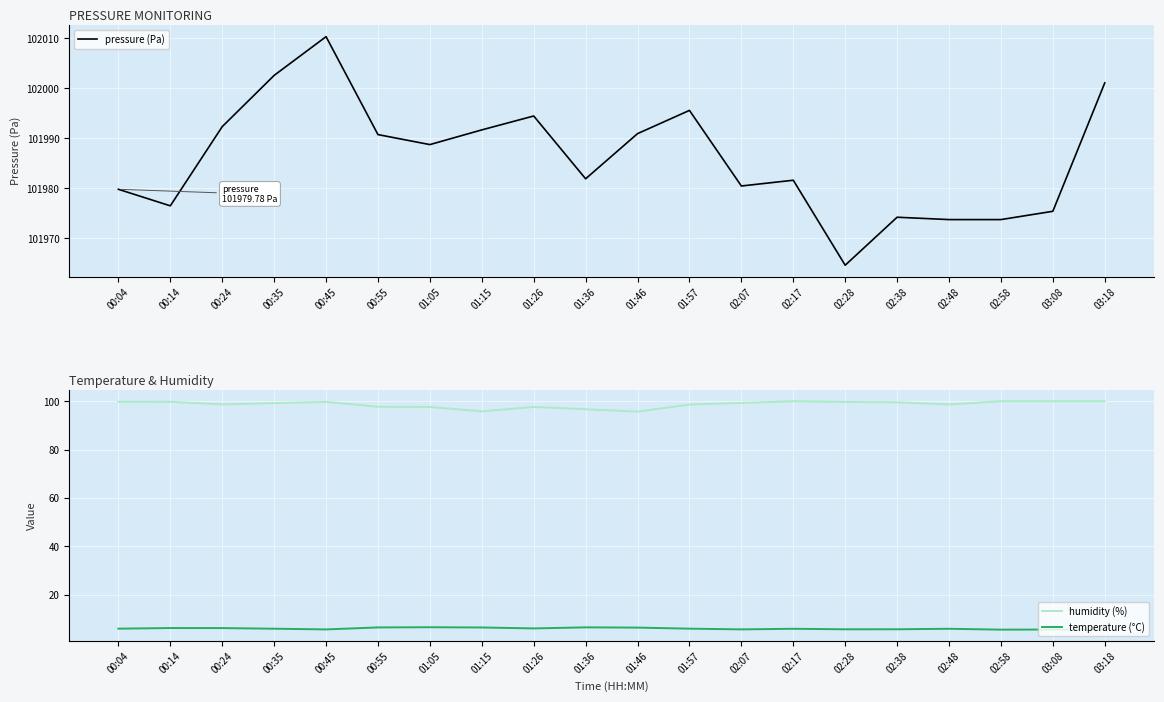

How many data points in humidity (%) are above 99?

11